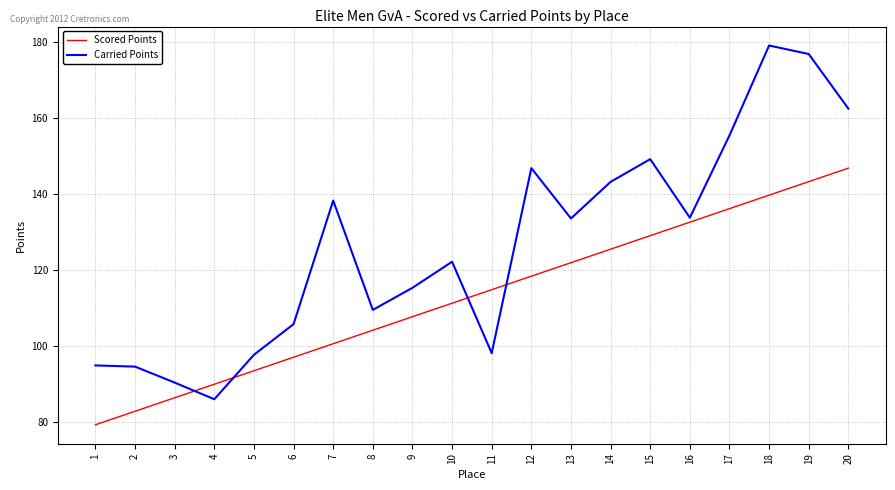

What is the approximate value of Carried Points at 2?

94.6